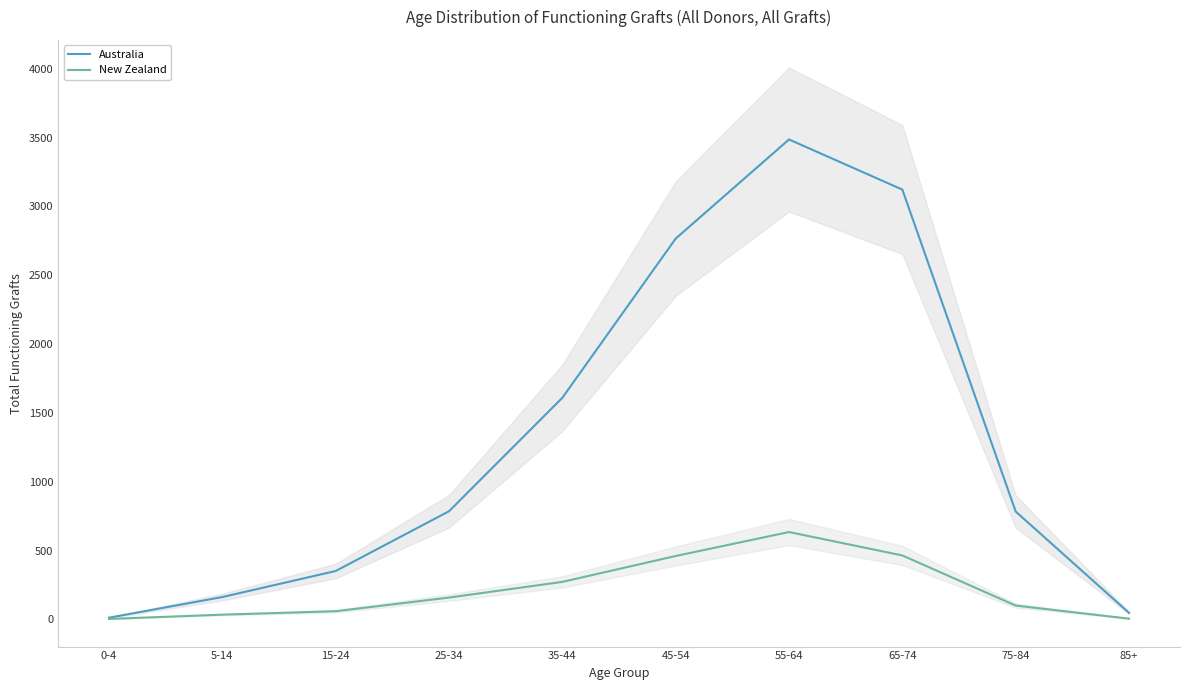

What is the maximum value shown in the chart?

3486